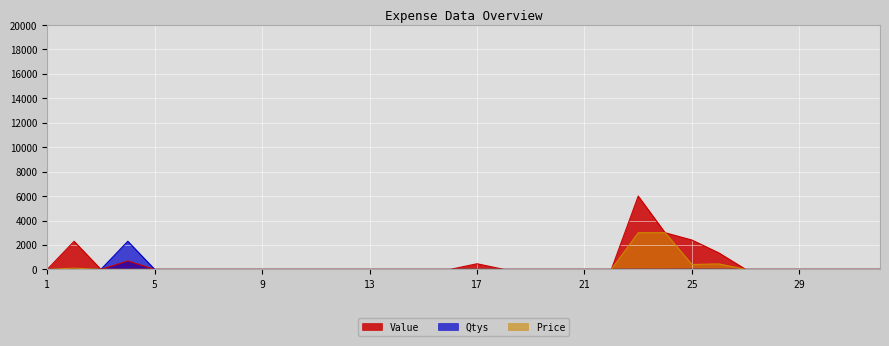

Rank the series by their average value, from lowest to highest.

Qtys, Price, Value